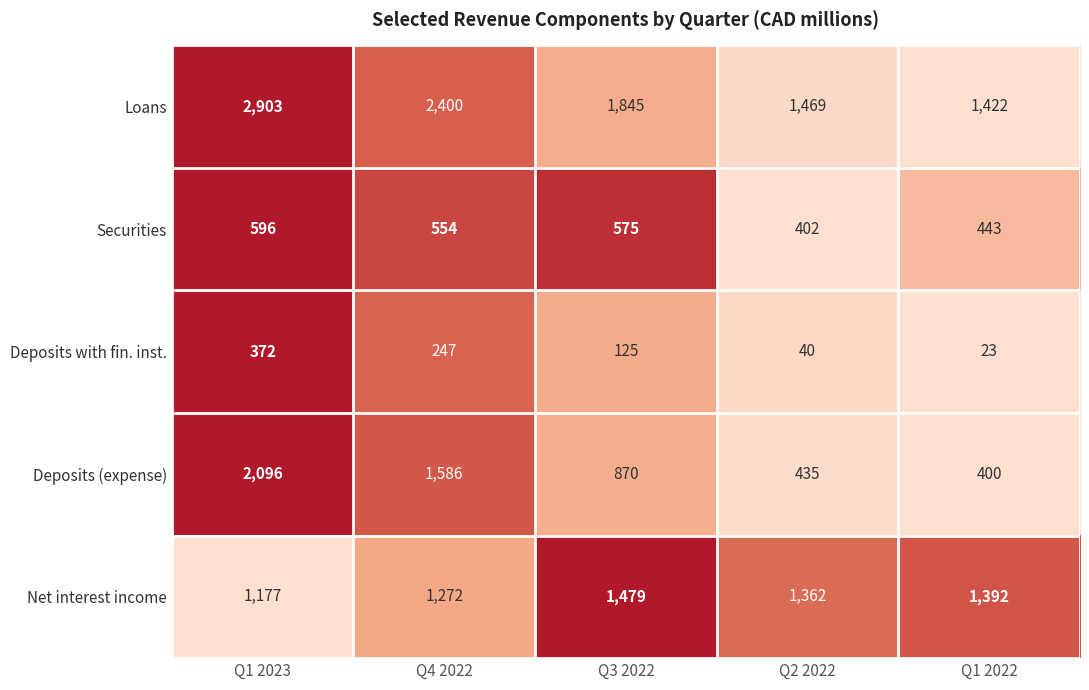

True or false: Securities has a value of 578 at Q2 2022.

False